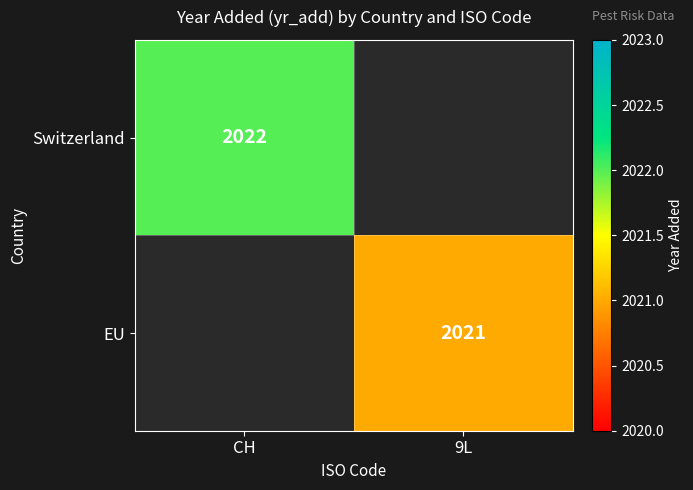

What is the greatest value displayed?

2022.0